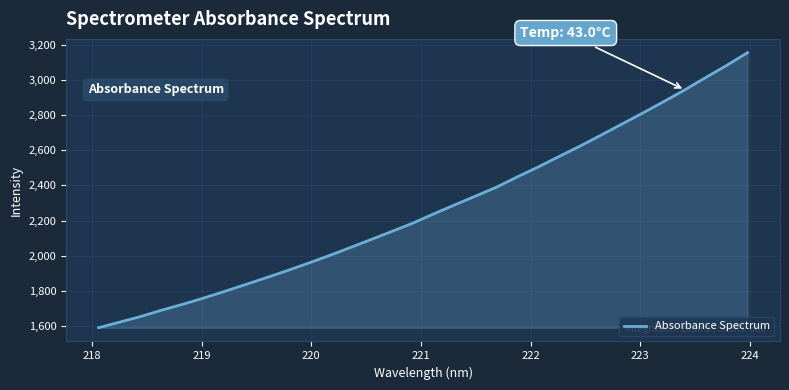

True or false: there are more than 1 points higher than both neighbors.

False